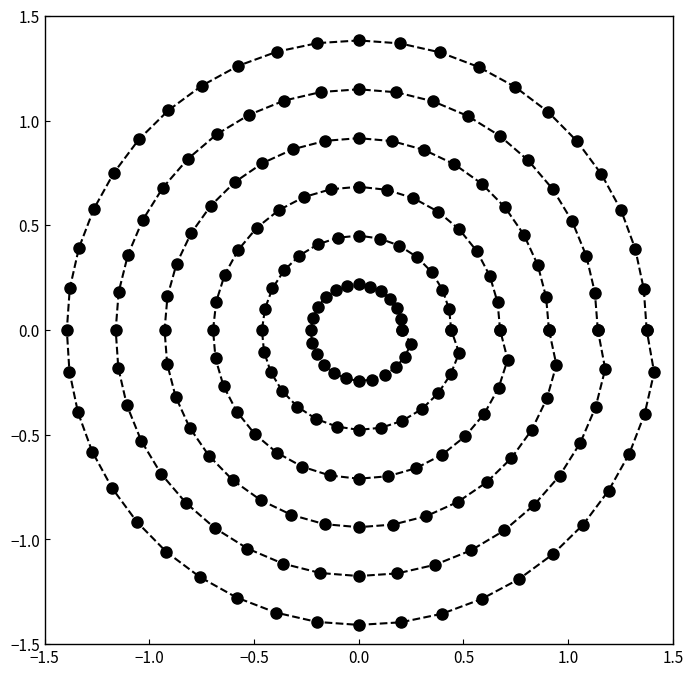

Does the chart have visible grid lines?

No